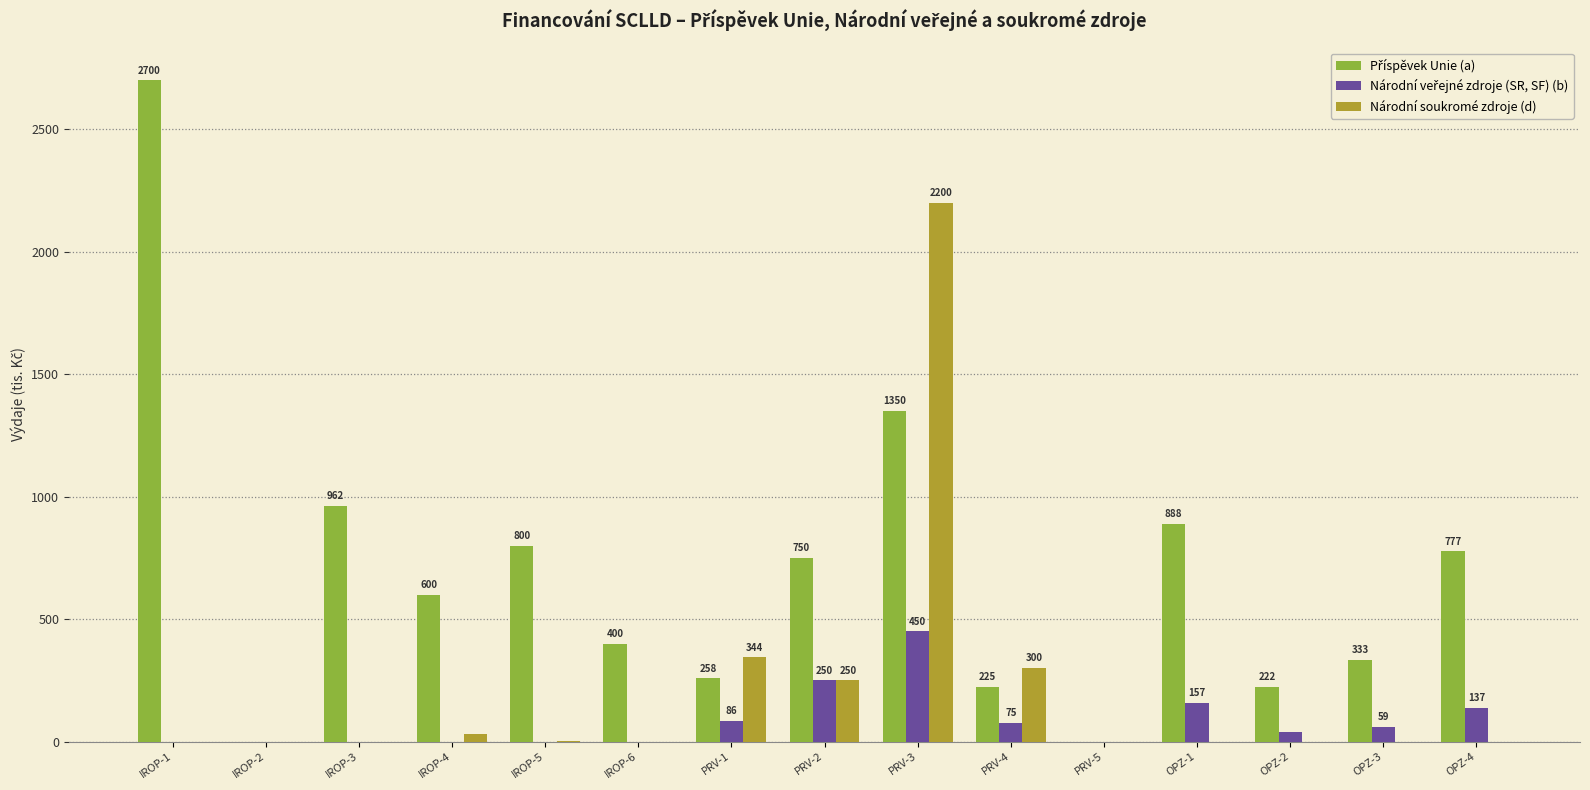

What value does the Národní soukromé zdroje (d) series have at IROP-5?

4.2